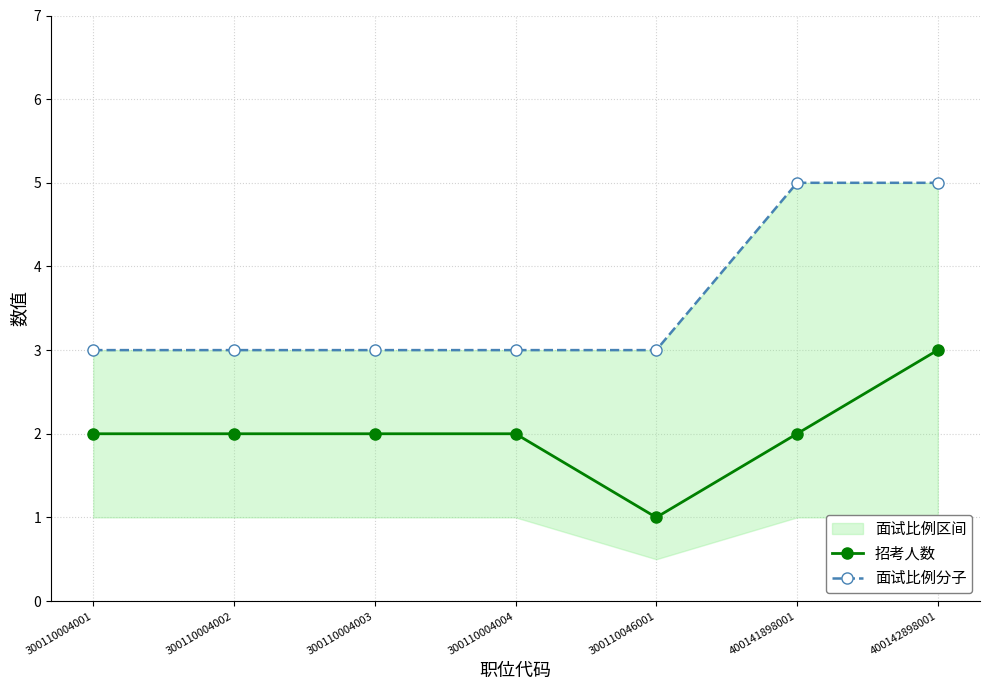

What is the difference between the maximum and minimum values in the 招考人数 series?

2